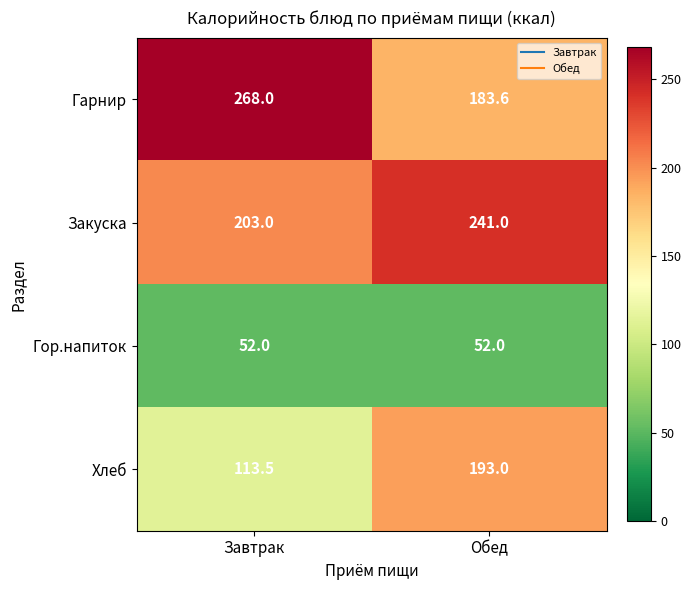

Which series changed the most between Завтрак and Обед?

Гарнир